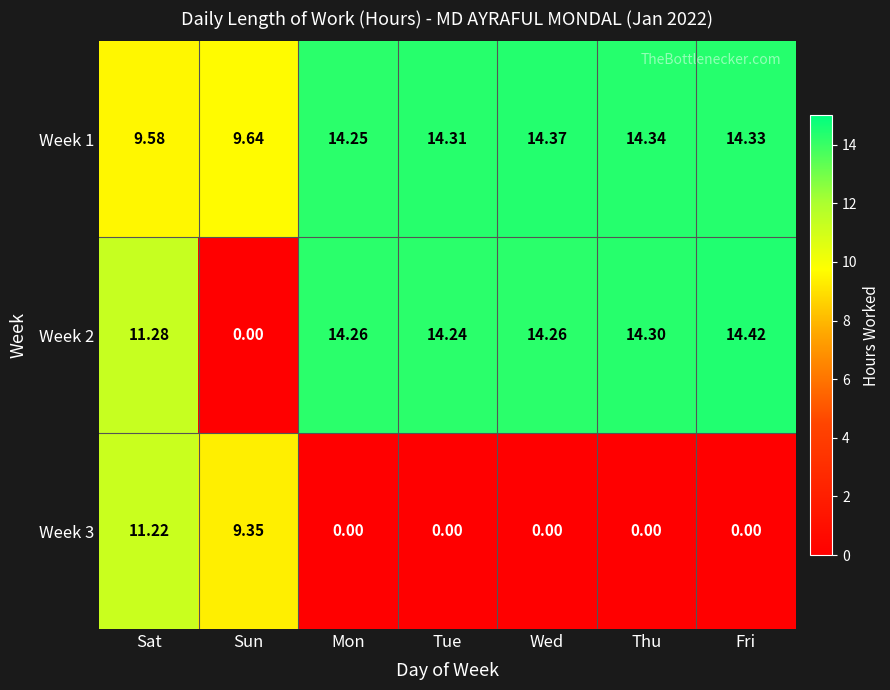

Rank the categories by Week 1 value from highest to lowest.

Wed, Thu, Fri, Tue, Mon, Sun, Sat